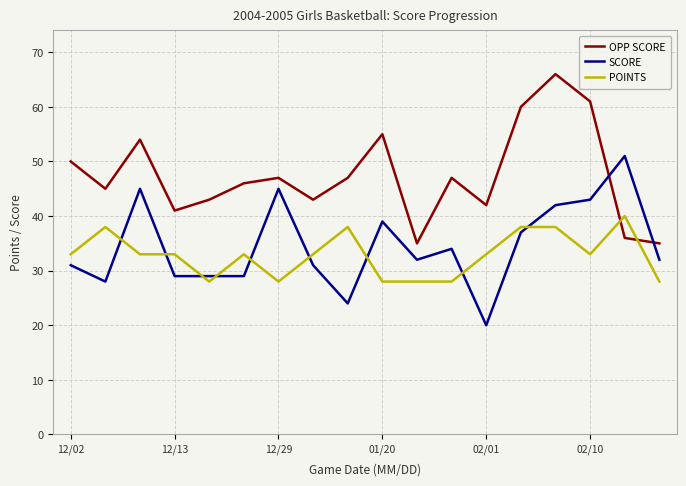

List the series in order of their peak value, highest first.

OPP SCORE, SCORE, POINTS